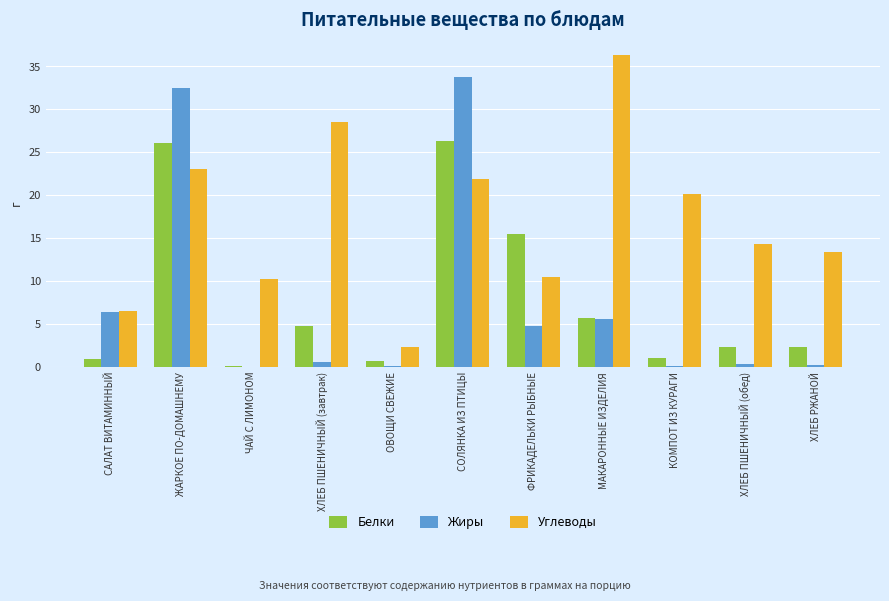

What is the approximate value of Жиры at САЛАТ ВИТАМИННЫЙ?

6.4